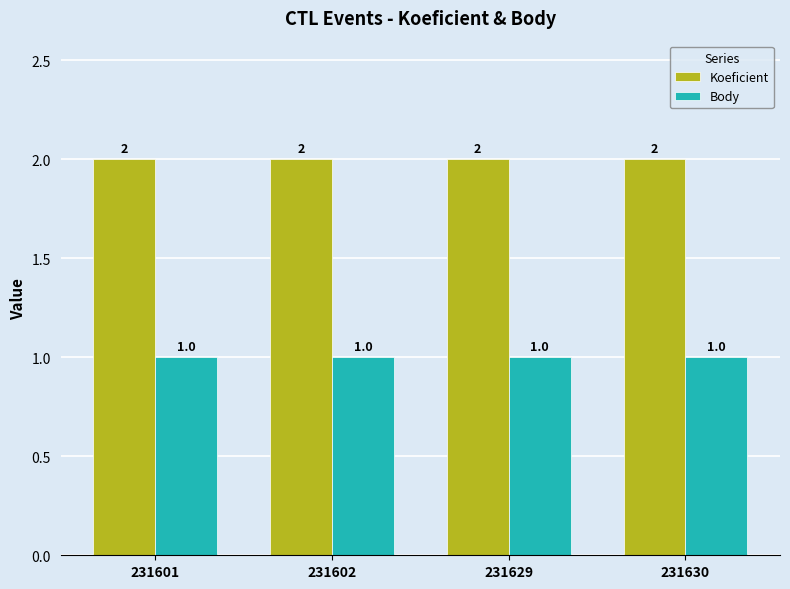

What is the minimum value for Body?

1